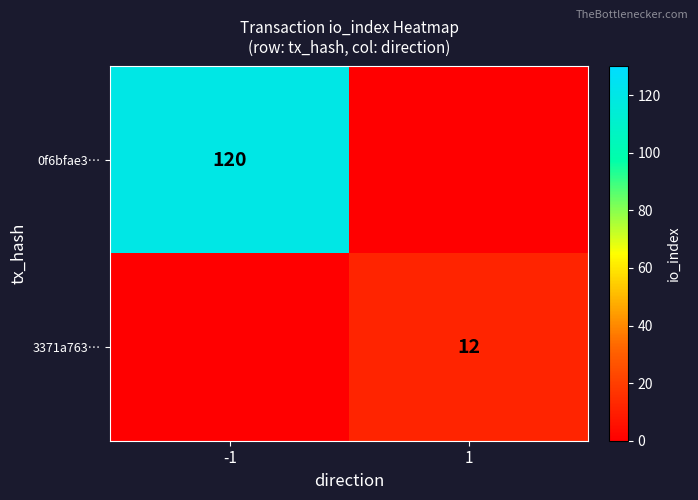

At which category is the sum across all series the highest?

-1